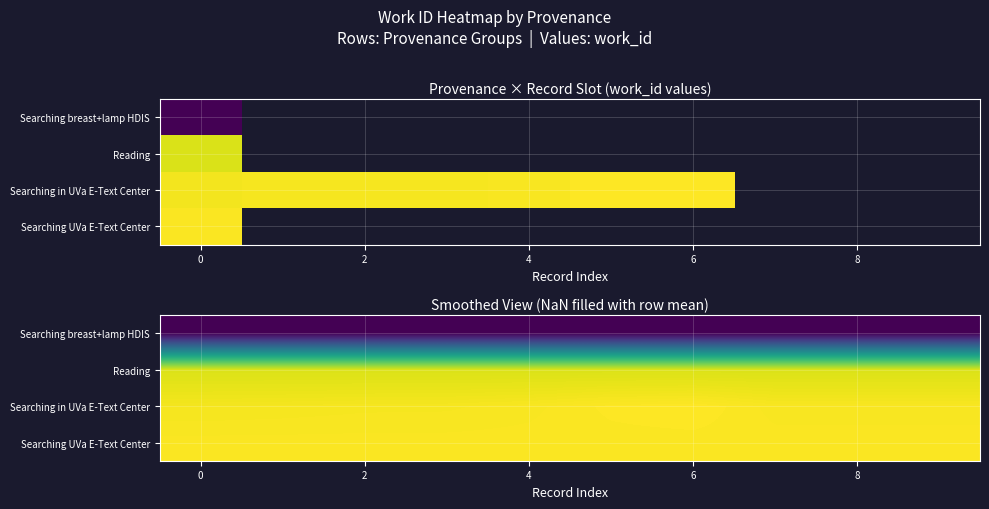

At how many categories does at least one series exceed 3905?

10